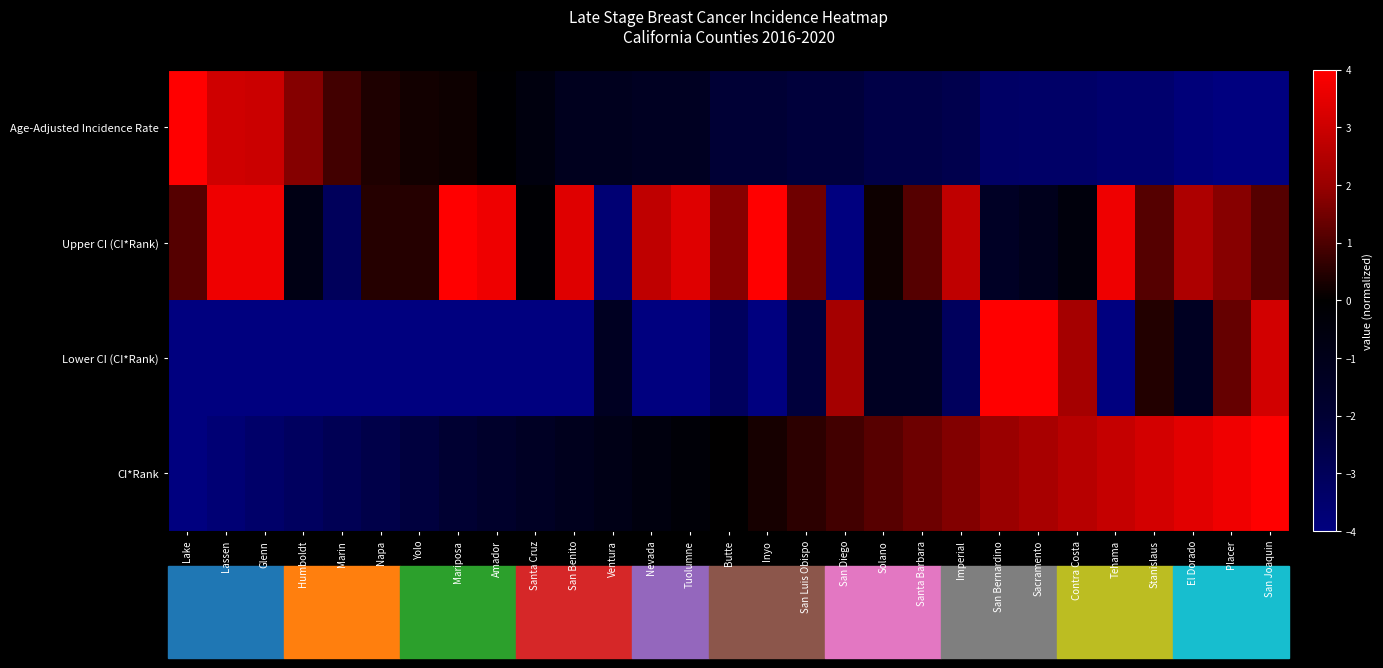

Reading left to right, transcribe all the data shown in this chart.

CI*Rank: Lake=-4.0	Lassen=-3.7	Glenn=-3.4	Humboldt=-3.1	Marin=-2.9	Napa=-2.6	Yolo=-2.3	Mariposa=-2.0	Amador=-1.7	Santa Cruz=-1.4	San Benito=-1.1	Ventura=-0.9	Nevada=-0.6	Tuolumne=-0.3	Butte=0.0	Inyo=0.3	San Luis Obispo=0.6	San Diego=0.9	Solano=1.1	Santa Barbara=1.4	Imperial=1.7	San Bernardino=2.0	Sacramento=2.3	Contra Costa=2.6	Tehama=2.9	Stanislaus=3.1	El Dorado=3.4	Placer=3.7	San Joaquin=4.0
Lower CI (CI*Rank): Lake=-4.0	Lassen=-4.0	Glenn=-4.0	Humboldt=-4.0	Marin=-4.0	Napa=-4.0	Yolo=-4.0	Mariposa=-4.0	Amador=-4.0	Santa Cruz=-4.0	San Benito=-4.0	Ventura=-1.3	Nevada=-4.0	Tuolumne=-4.0	Butte=-3.1	Inyo=-4.0	San Luis Obispo=-2.2	San Diego=2.2	Solano=-1.3	Santa Barbara=-1.3	Imperial=-3.1	San Bernardino=4.0	Sacramento=4.0	Contra Costa=2.2	Tehama=-4.0	Stanislaus=0.4	El Dorado=-1.3	Placer=1.3	San Joaquin=3.1
Upper CI (CI*Rank): Lake=1.1	Lassen=3.7	Glenn=3.7	Humboldt=-0.8	Marin=-3.0	Napa=0.5	Yolo=0.5	Mariposa=4.0	Amador=3.7	Santa Cruz=-0.2	San Benito=3.4	Ventura=-3.7	Nevada=2.7	Tuolumne=3.4	Butte=1.8	Inyo=4.0	San Luis Obispo=1.4	San Diego=-4.0	Solano=0.2	Santa Barbara=1.1	Imperial=2.7	San Bernardino=-1.4	Sacramento=-1.1	Contra Costa=-0.5	Tehama=3.7	Stanislaus=1.1	El Dorado=2.4	Placer=1.8	San Joaquin=1.1
Age-Adjusted Incidence Rate: Lake=4.0	Lassen=3.1	Glenn=3.0	Humboldt=1.7	Marin=0.9	Napa=0.4	Yolo=0.2	Mariposa=0.2	Amador=-0.1	Santa Cruz=-0.5	San Benito=-1.2	Ventura=-1.2	Nevada=-1.3	Tuolumne=-1.3	Butte=-2.0	Inyo=-2.0	San Luis Obispo=-2.2	San Diego=-2.2	Solano=-2.5	Santa Barbara=-2.5	Imperial=-2.7	San Bernardino=-3.3	Sacramento=-3.4	Contra Costa=-3.4	Tehama=-3.5	Stanislaus=-3.5	El Dorado=-3.8	Placer=-4.0	San Joaquin=-4.0